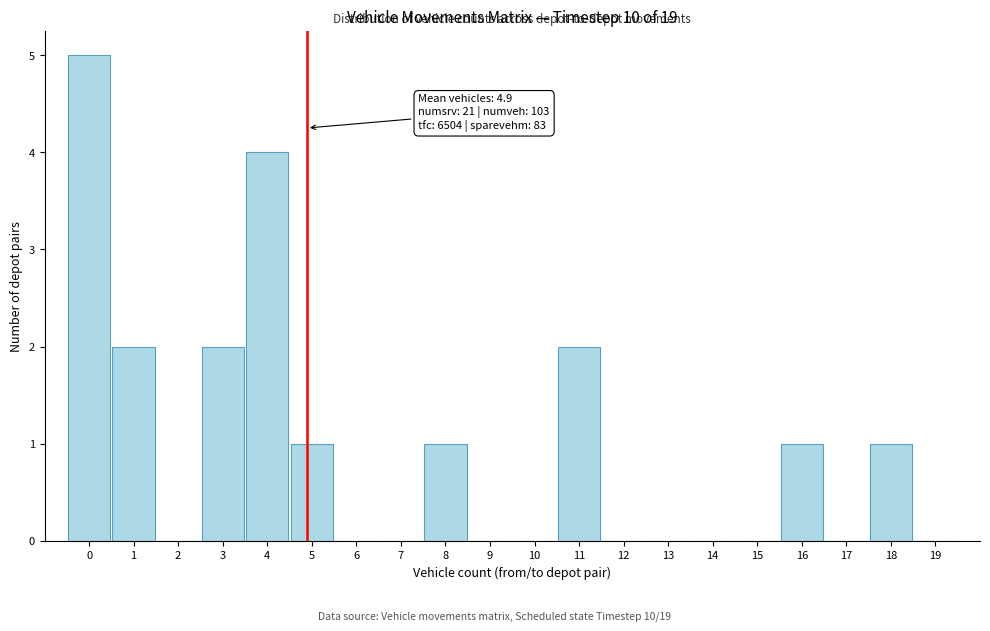

Over which range of the x-axis is the bar tallest?

-0.5 to 0.5